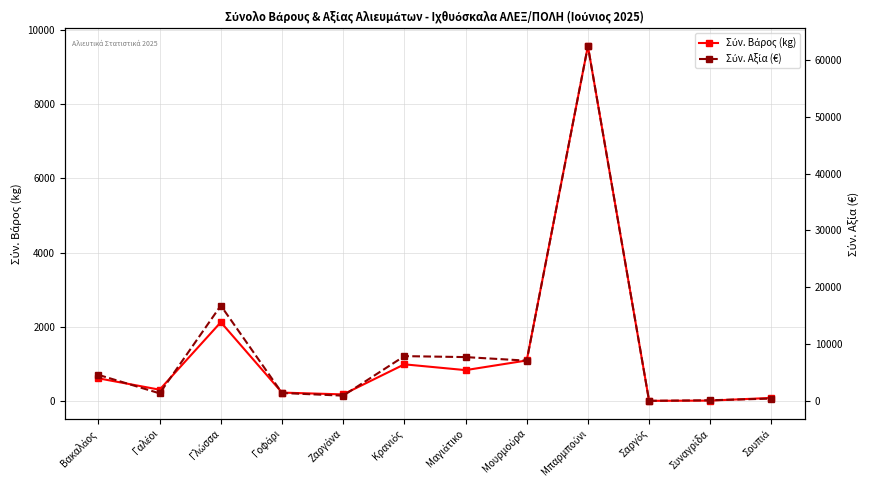

What is the minimum value for Σύν. Αξία (€)?

58.2